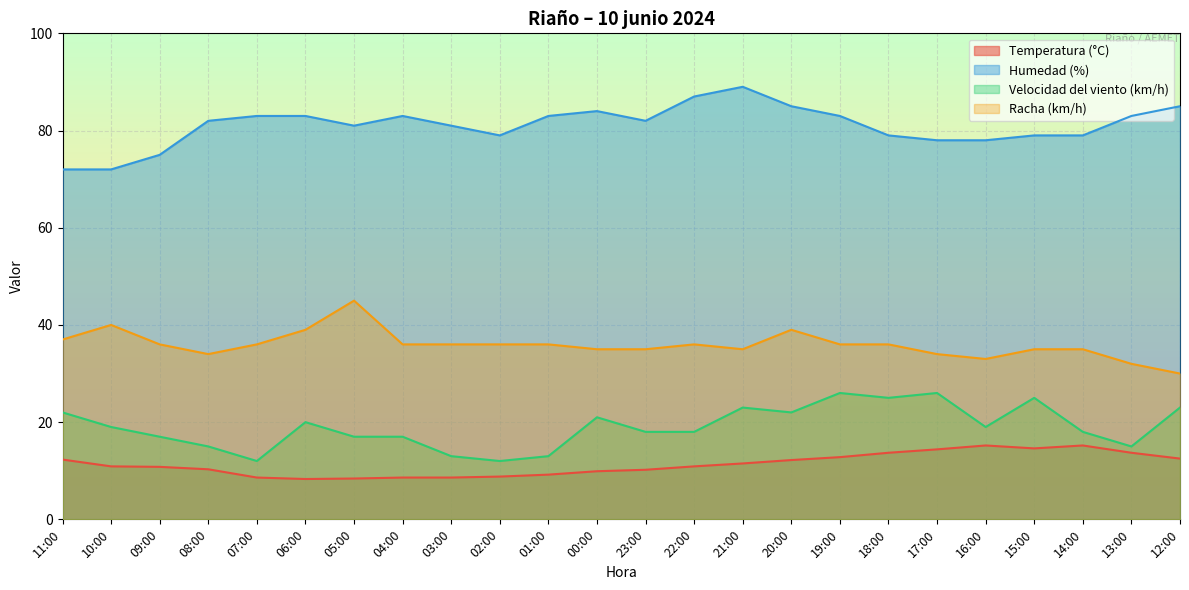

Which series has the largest range (max minus min)?

Humedad (%)